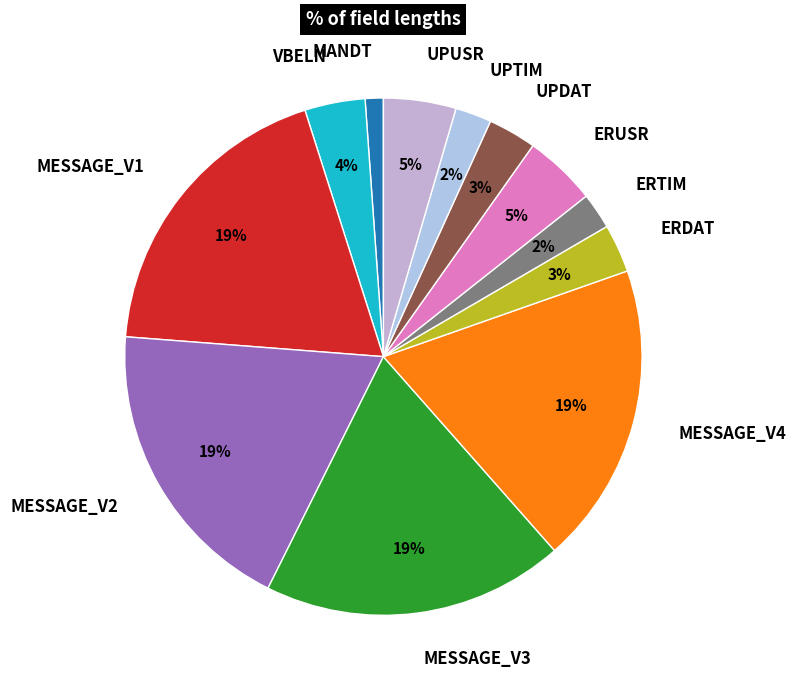

Which has a higher value, MESSAGE_V1 or ERTIM?

MESSAGE_V1